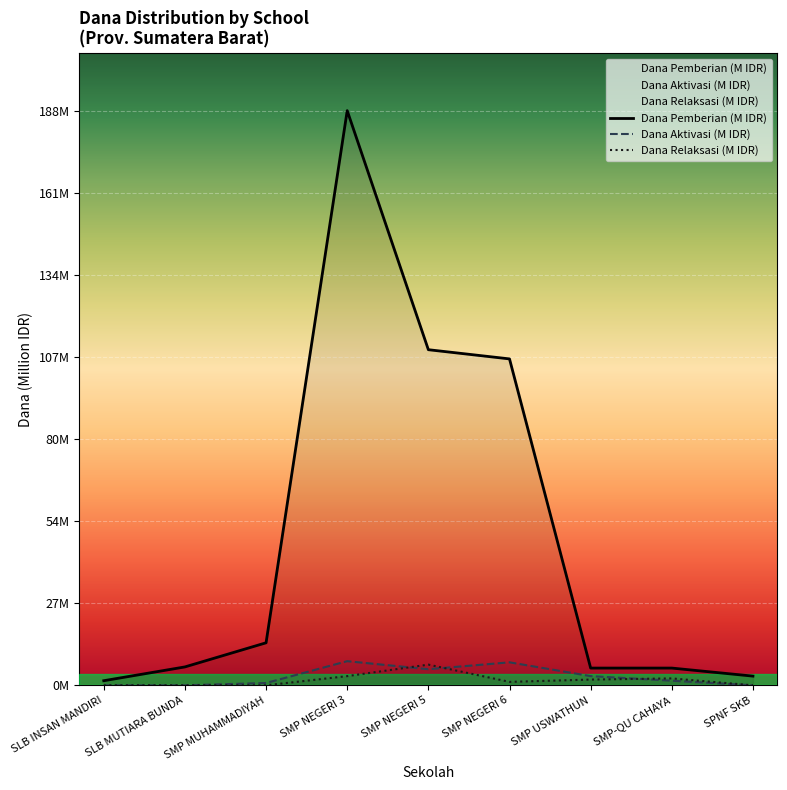

How many lines are shown in the chart?

3